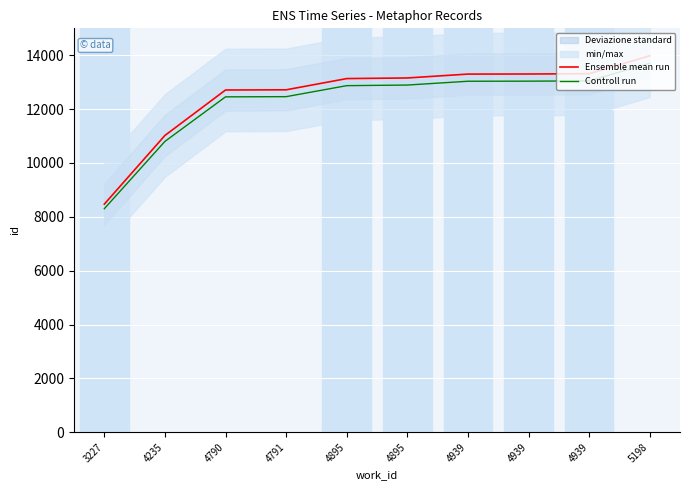

What is the spread (max minus min) of values at 4939?

266.0